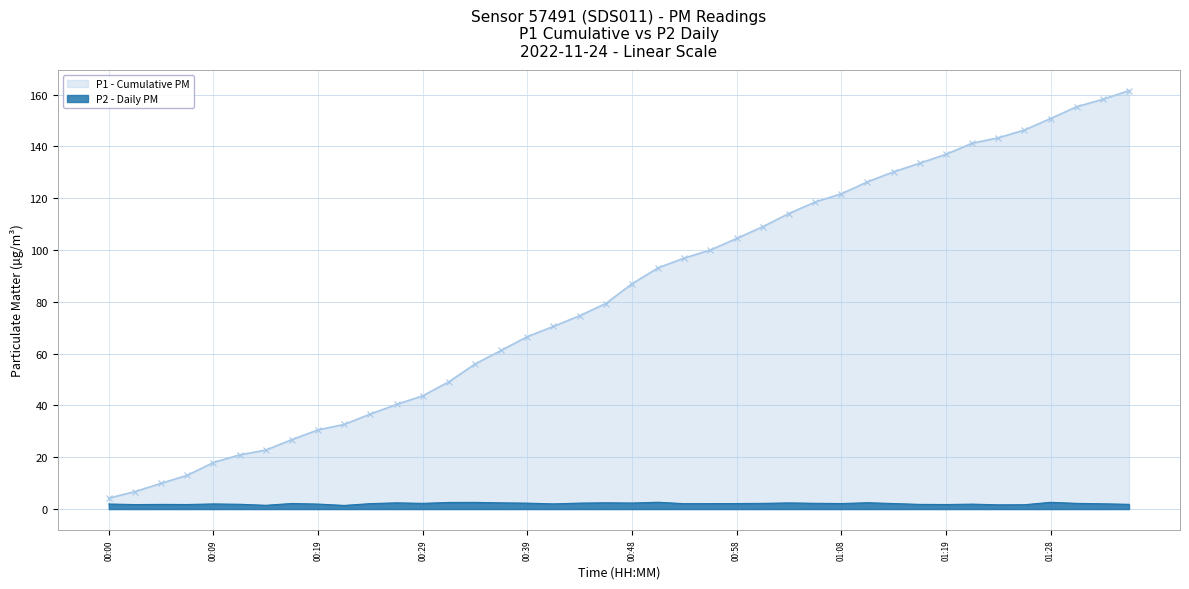

List the series in order of their peak value, lowest first.

P2 - Daily PM, P1 - Cumulative PM